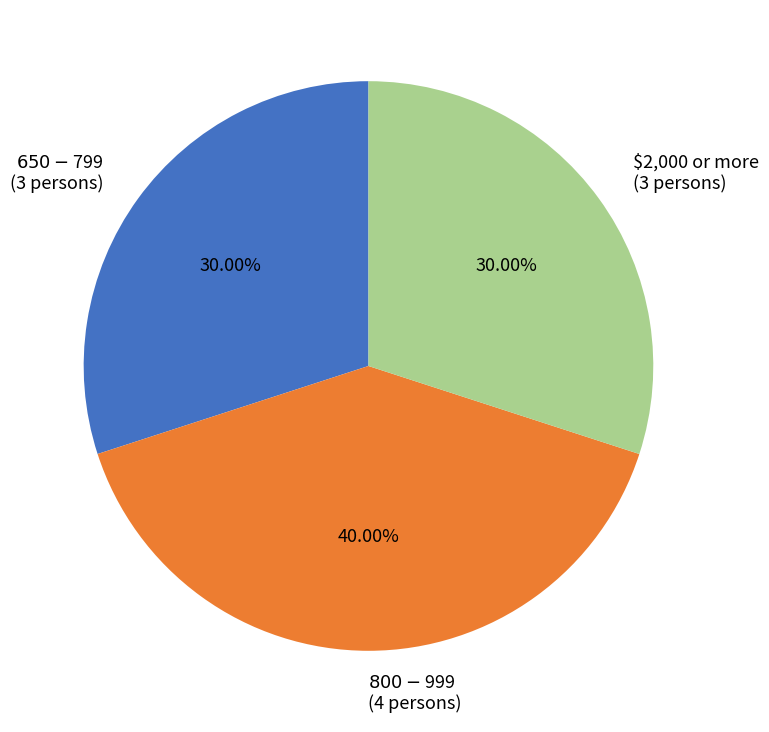

Is there a majority slice in this chart?

No